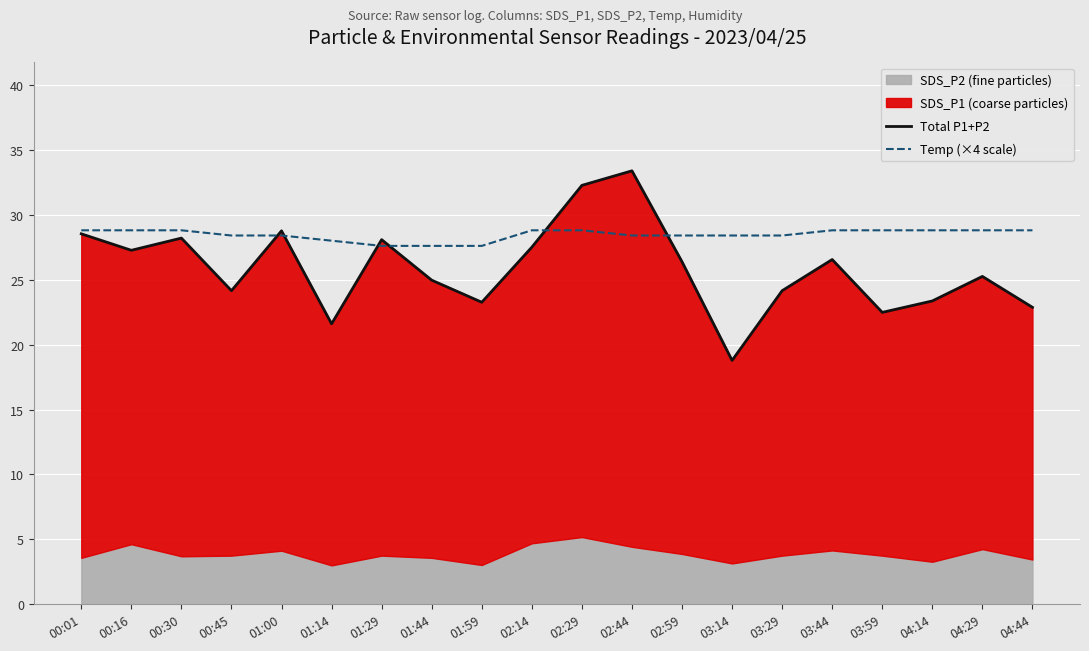

What is the average value of the Temp (×4 scale) series?

28.5